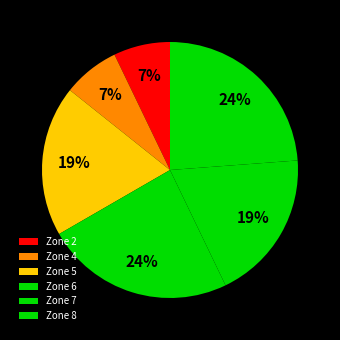

How many slices are in this pie chart?

6